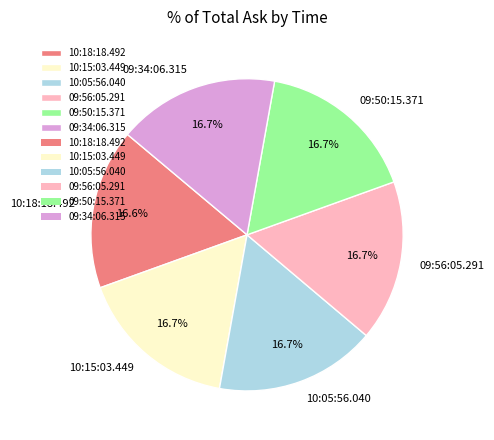

To the nearest percent, what percentage of the pie is 10:15:03.449?

17%